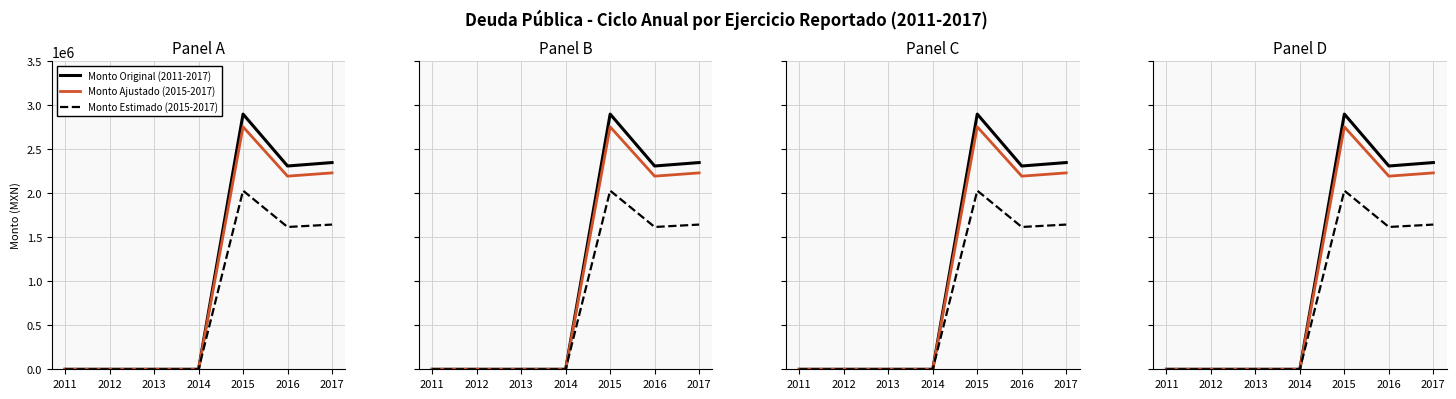

What is the difference between the second highest and second lowest values in the Monto Ajustado (2015-2017) series?

2231639.6